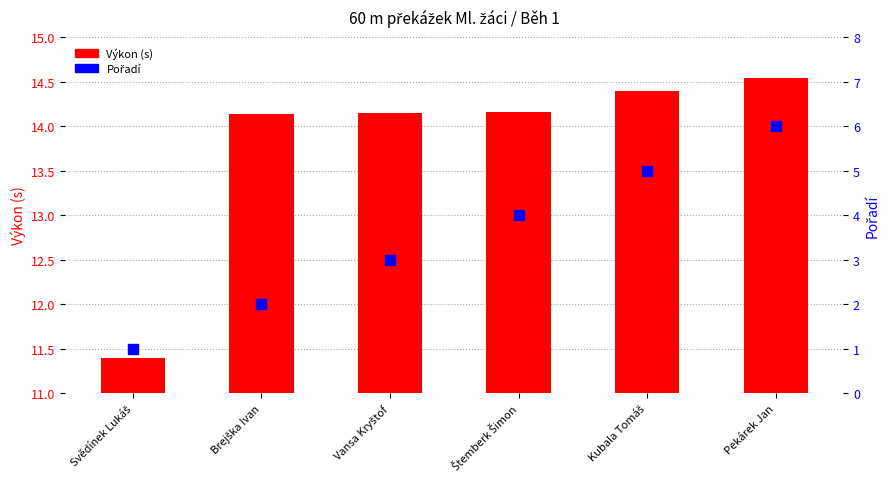

Which series has the largest total across all categories?

Výkon (s)